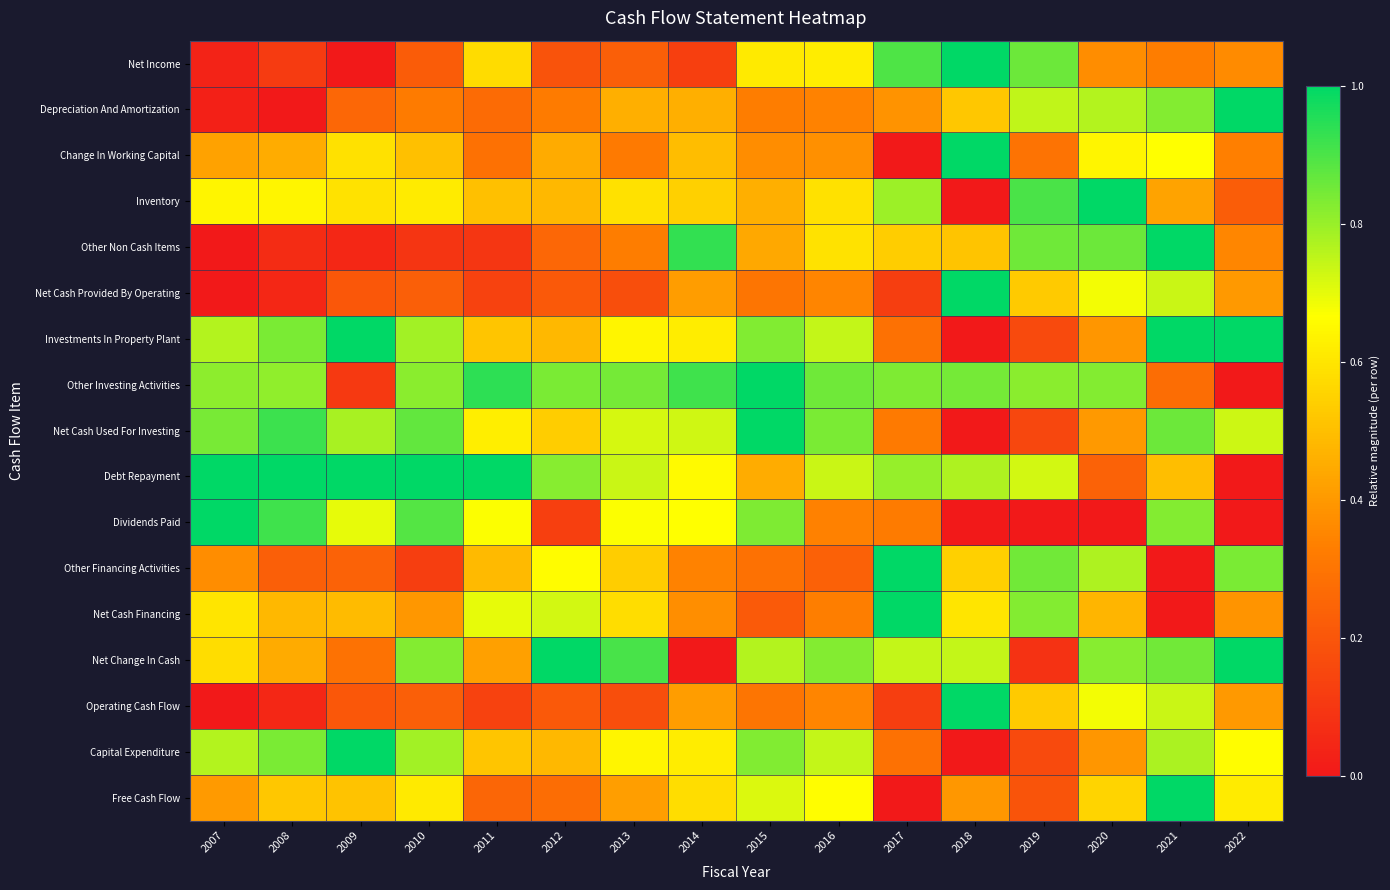

At which category does the chart reach its minimum across all series?

2009